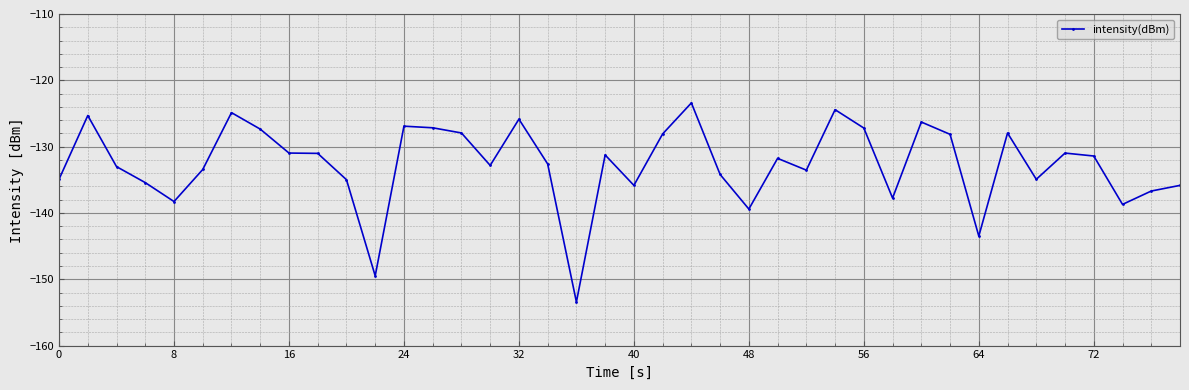

What is the difference between the maximum and second lowest values?

26.1